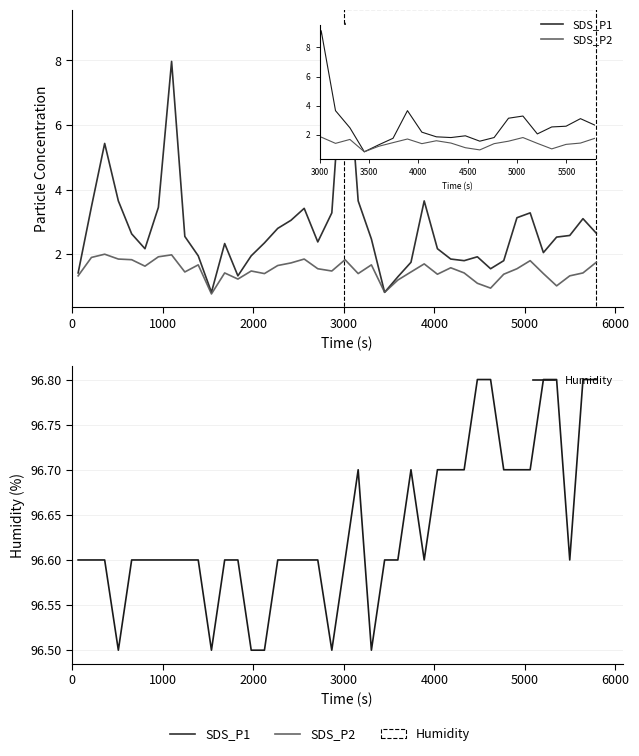

True or false: SDS_P1 and Humidity intersect in this chart.

False